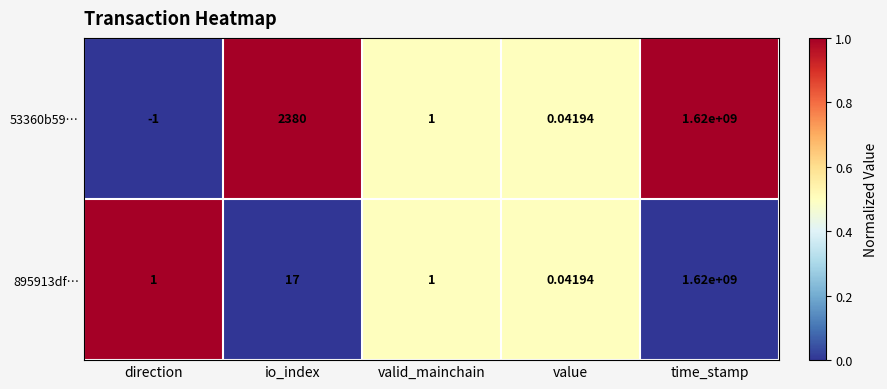

At how many categories does at least one series exceed 0?

5